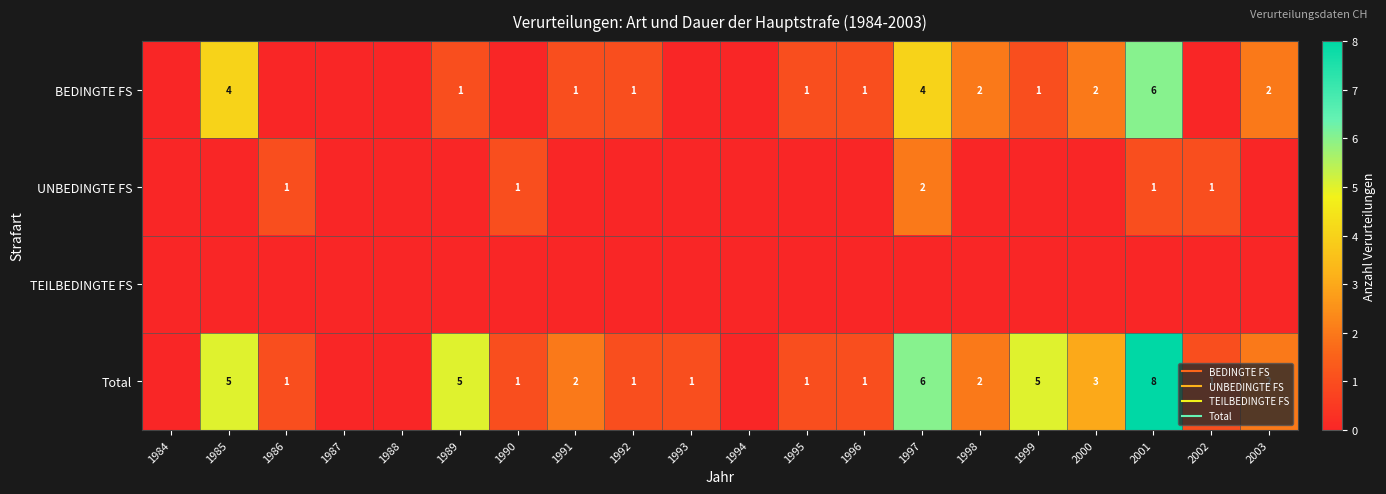

Between 1988 and 1987, which is larger?

1988